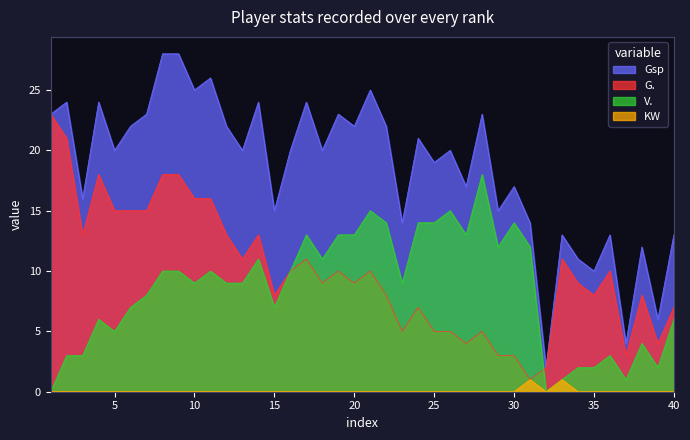

At how many categories does at least one series exceed 21?

17